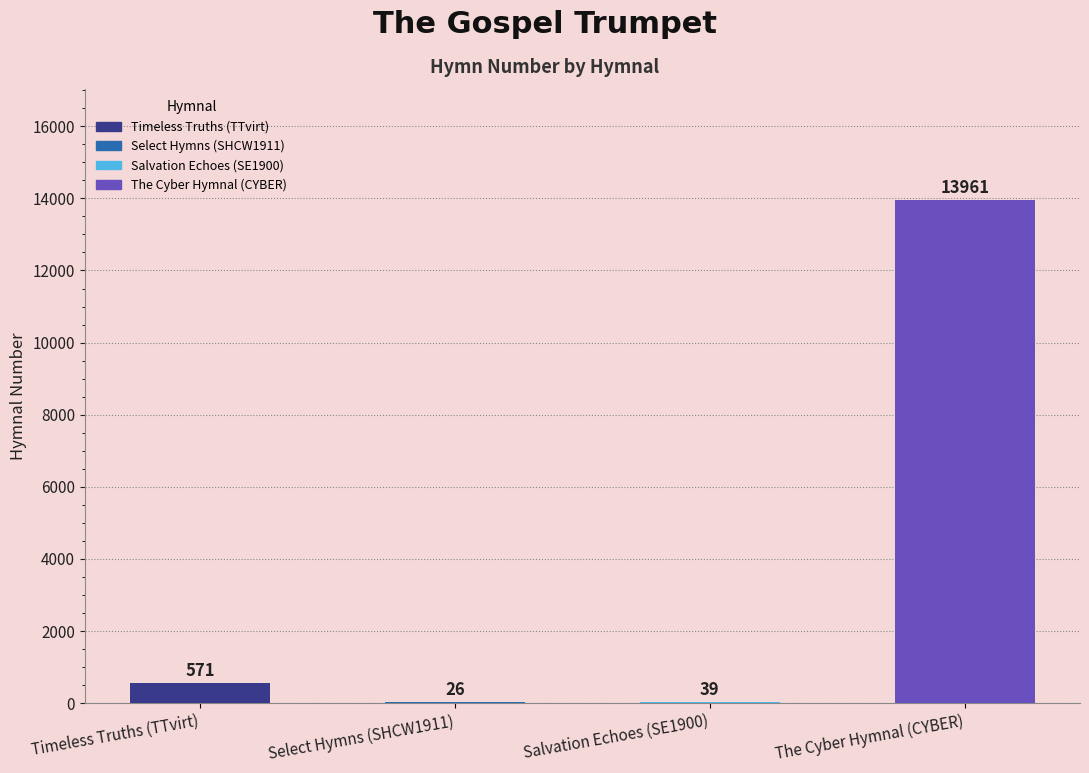

Is it true that the value at Timeless Truths (TTvirt) is 571?

True